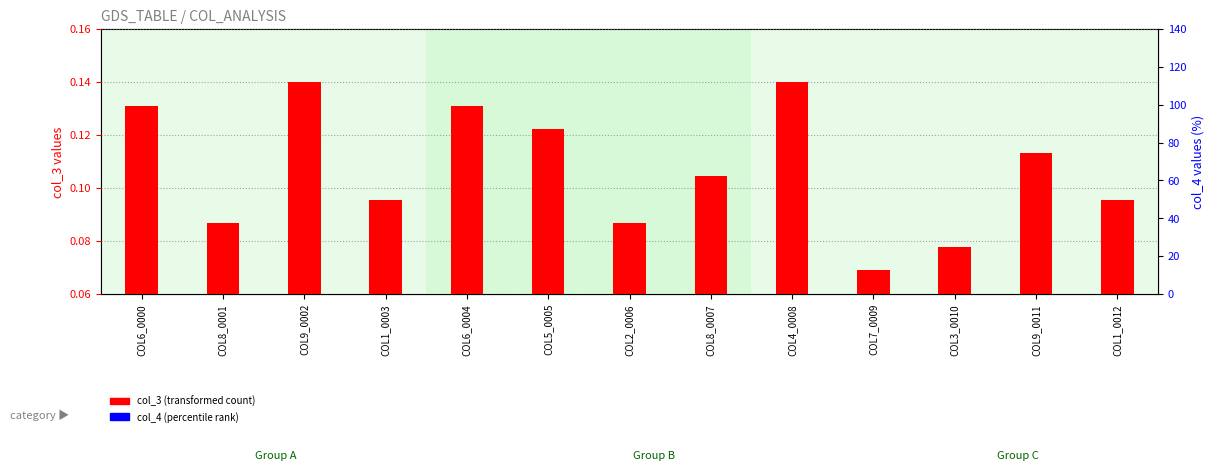

Which series has the largest total across all categories?

col_4 (percentile rank)